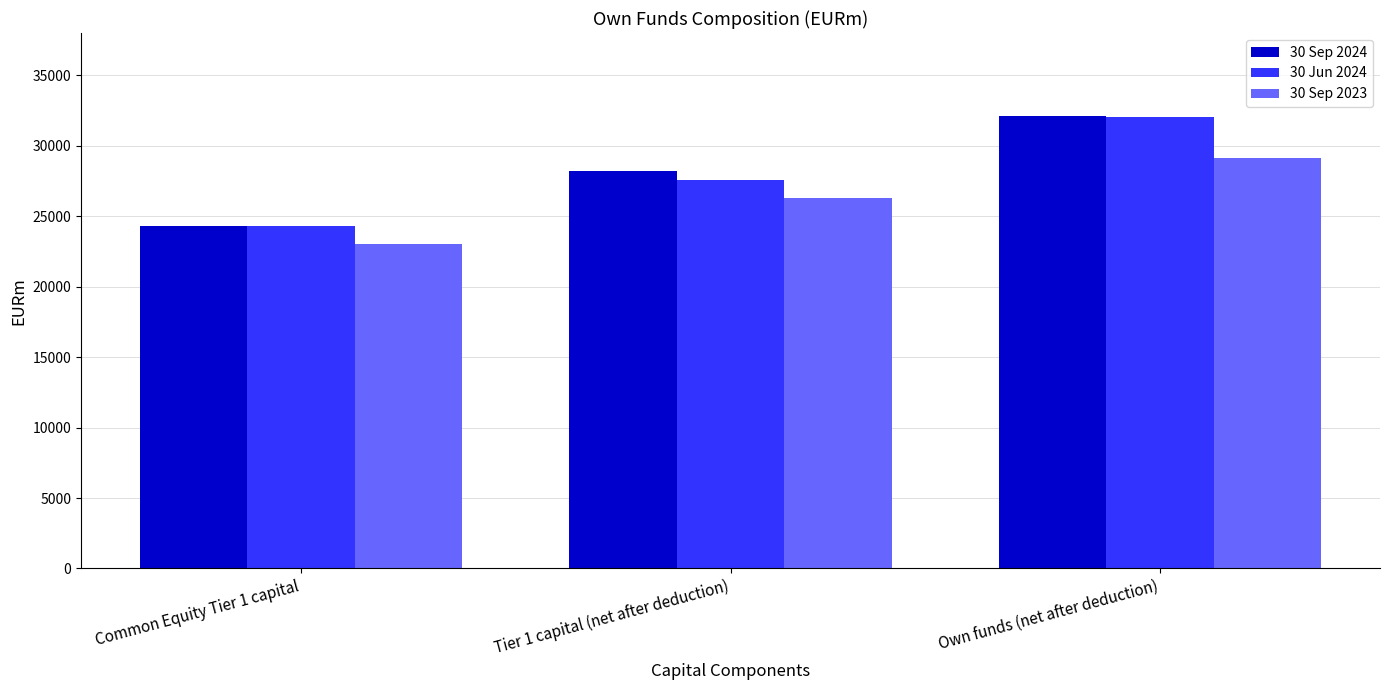

Does the chart contain stacked bars?

No